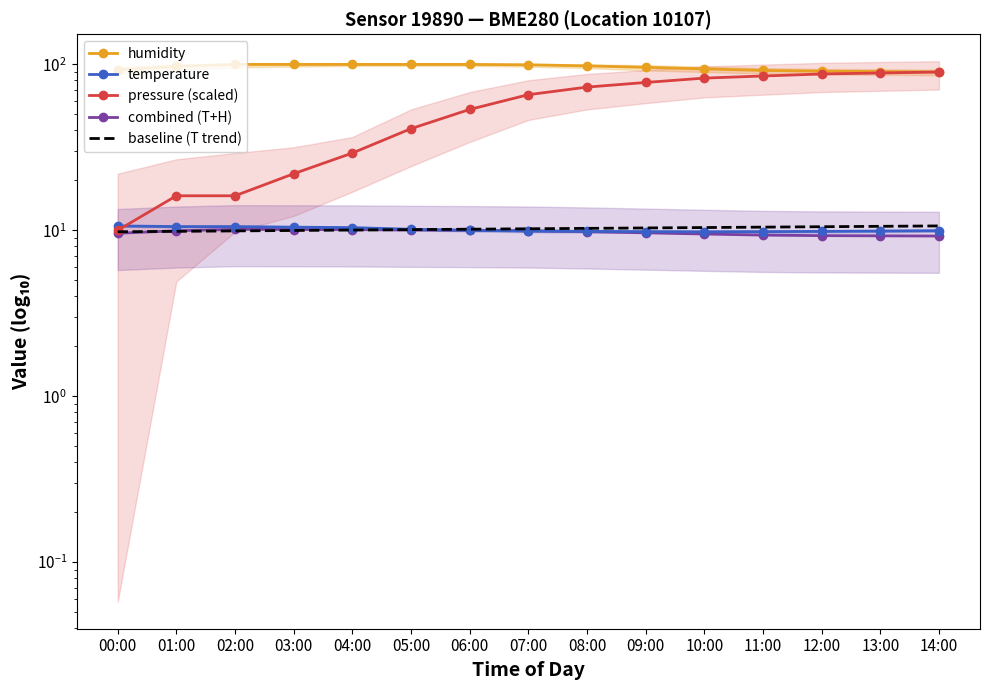

What is the average value of the pressure (scaled) series?

55.9